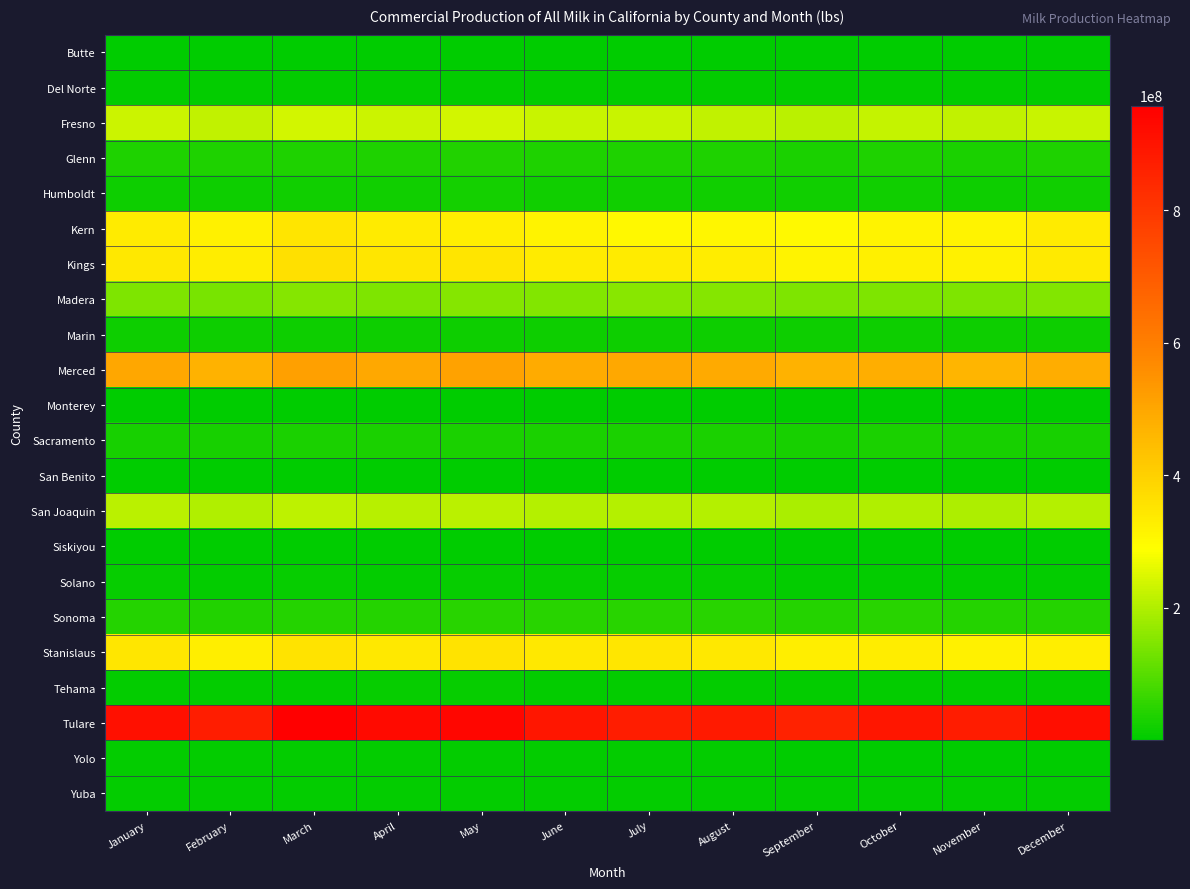

Reading left to right, what are all the values shown in this chart?

Butte: January=362931	February=399147	March=462363	April=450655	May=548777	June=534604	July=522492	August=657586	September=493278	October=465677	November=417727	December=375441
Del Norte: January=4976699	February=4579698	March=5160696	April=5692079	May=6507489	June=6314445	July=6477278	August=6268539	September=5887714	October=5863411	November=5601151	December=5615835
Fresno: January=230884615	February=218588854	March=239164674	April=231322323	May=236498708	June=225174674	July=224861019	August=220965516	September=211261141	October=224634388	November=219066381	December=226309250
Glenn: January=36577777	February=35356169	March=37752375	April=36331897	May=37840455	June=36248745	July=35444196	August=35347361	September=33994162	October=34595237	November=33495478	December=35162427
Humboldt: January=16967185	February=15868163	March=19267589	April=20652788	May=22956163	June=22221455	July=22551343	August=22030550	September=20829465	October=20605842	November=19050116	December=19448171
Kern: January=333749196	February=321990396	March=350236299	April=334113870	May=327645032	June=314614100	July=306180404	August=309376211	September=301293946	October=316104897	November=314622003	December=335956293
Kings: January=342955086	February=330266834	March=360096965	April=345249185	May=351449347	June=333949701	July=333757133	August=330503379	September=315769306	October=325115008	November=321874857	December=338458626
Madera: January=145601523	February=136527871	March=150618580	April=146114463	May=152405708	June=146782601	July=156086500	August=150108570	September=143223786	October=145605362	November=143890346	December=148446671
Marin: January=16931704	February=15851744	March=17135904	April=16679025	May=17403757	June=17421306	July=17772703	August=17299430	September=16496661	October=16742806	November=15849453	December=16381722
Merced: January=498173209	February=472875150	March=515886225	April=497157662	May=509233800	June=488599187	July=496013687	August=491851243	September=471827628	October=482400608	November=467306128	December=485112075
Monterey: January=2533041	February=2456905	March=2641902	April=2634490	May=2754999	June=2710094	July=2760972	August=2794642	September=2685649	October=2787501	November=2601307	December=2697629
Sacramento: January=29904992	February=28609622	March=31081242	April=30430665	May=32339215	June=31409799	July=32336542	August=32099964	September=30195564	October=30649219	November=29352233	December=30145566
San Benito: January=1090983	February=1049740	March=1161549	April=1154045	May=1225276	June=1218468	July=1264638	August=1234089	September=1171075	October=1180792	November=1111295	December=1166083
San Joaquin: January=211259834	February=200605901	March=216622622	April=208804234	May=212279781	June=203974675	July=206032802	August=204220017	September=194831469	October=201183016	November=195792514	December=204827610
Siskiyou: January=1136088	February=1063736	March=1162800	April=1626431	May=1260538	June=1251275	July=1362175	August=1328054	September=1216686	October=1233501	November=1221371	December=1222564
Solano: January=8023564	February=7567507	March=8176509	April=7657978	May=7938297	June=8229808	July=8885407	August=8828880	September=7570880	October=7689030	November=7483382	December=7785562
Sonoma: January=44175580	February=41416651	March=44479508	April=43567028	May=46260406	June=45854152	July=47930042	August=46843511	September=44638629	October=45905462	November=43535060	December=45028987
Stanislaus: January=344579855	February=326559857	March=353324051	April=342647559	May=353671420	June=341141159	July=344533076	August=343817749	September=327649371	October=330177852	November=318503787	December=328371338
Tehama: January=6832770	February=6606912	March=7713327	April=7874977	May=8116516	June=7701156	July=7521030	August=7403021	September=7163647	October=7368739	November=6939384	December=7312048
Tulare: January=912675536	February=872886458	March=957912442	April=926060846	May=938529251	June=891244145	July=872346015	August=881266710	September=858490692	October=894300130	November=878411834	December=913699294
Yolo: January=4475127	February=4174798	March=4479795	April=4285369	May=4450540	June=4460757	July=4389683	August=4269120	September=3709754	October=3931669	November=3772577	December=4012903
Yuba: January=5910366	February=5726950	March=6054223	April=6006141	May=6281117	June=5698471	July=4983473	August=4879516	September=5807067	October=5833514	November=5570094	December=5754594